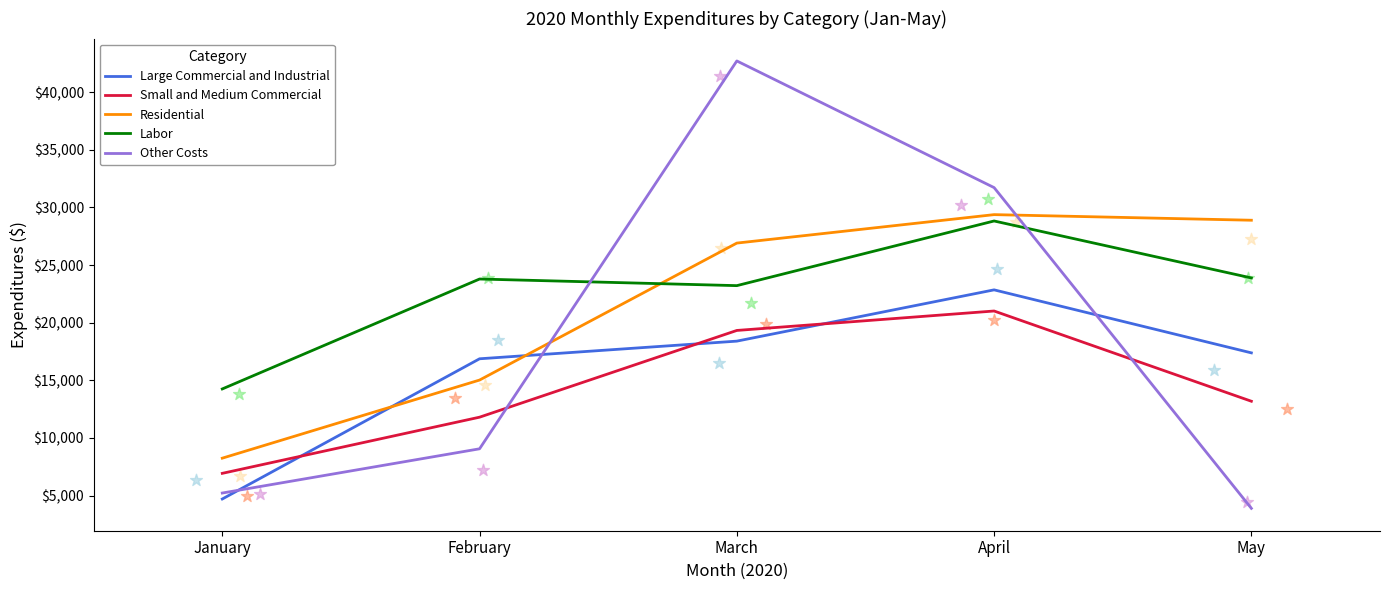

At which category is the sum across all series the highest?

April